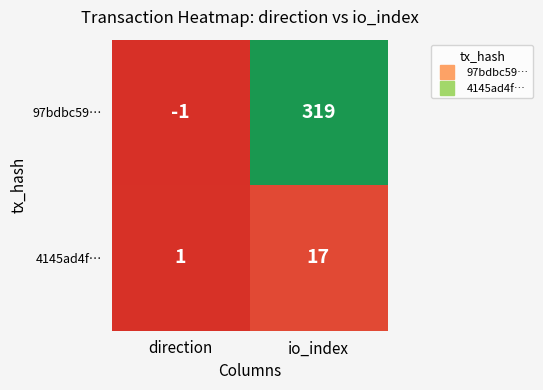

Which series has the widest spread of values?

97bdbc59…